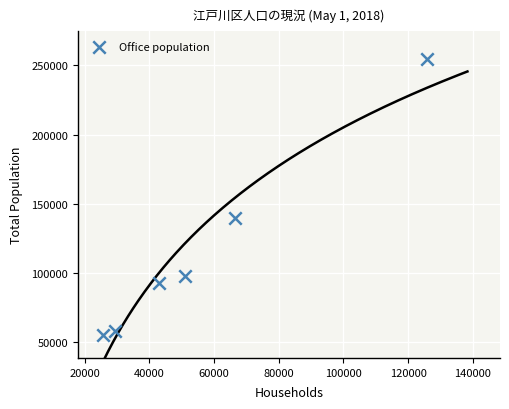

What is the average X value?

56871